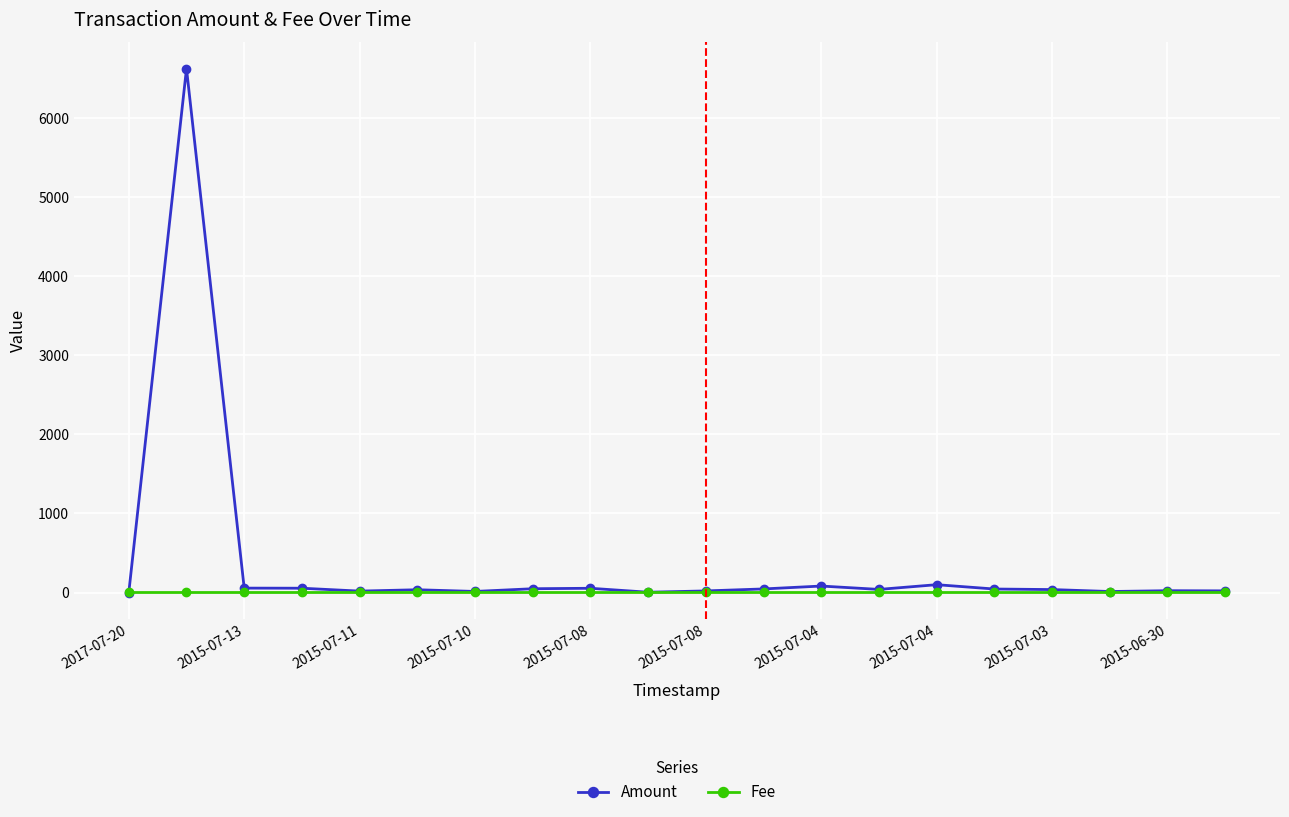

What is the highest value of the Amount series?

6624.0